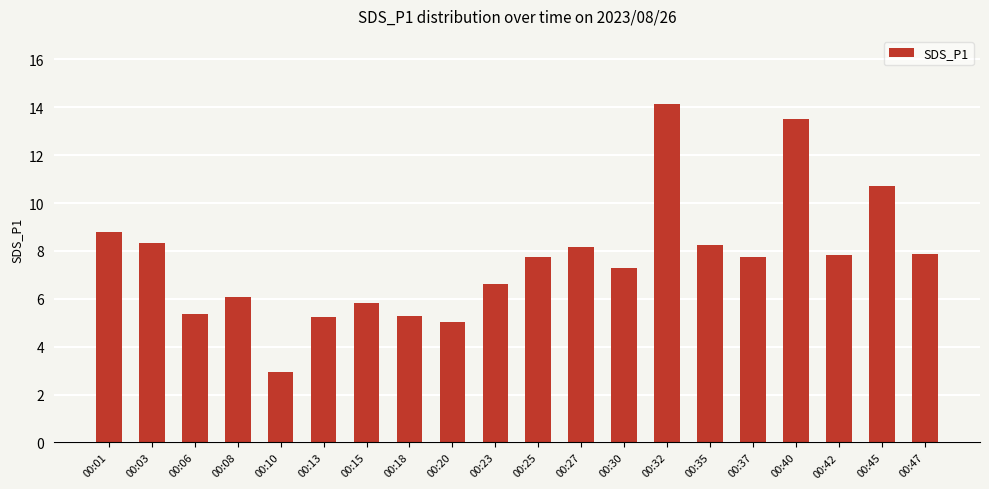

What is the value of the 14th bar from the left?

14.2